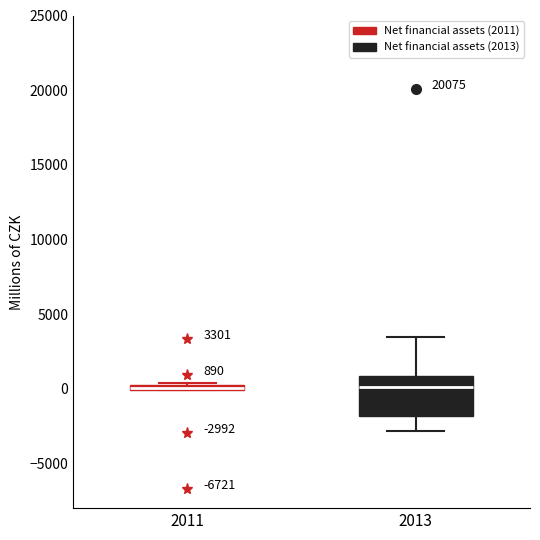

Which box is the tallest, from its lower edge to its upper edge?

2013